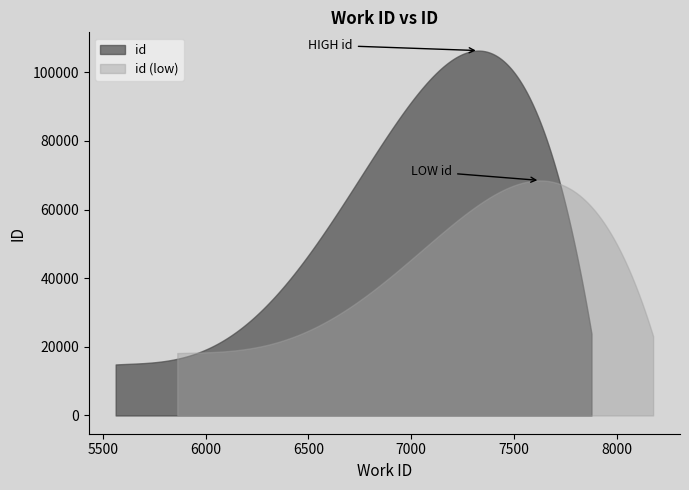

Is it true that the value at 5612 is 22518?

False